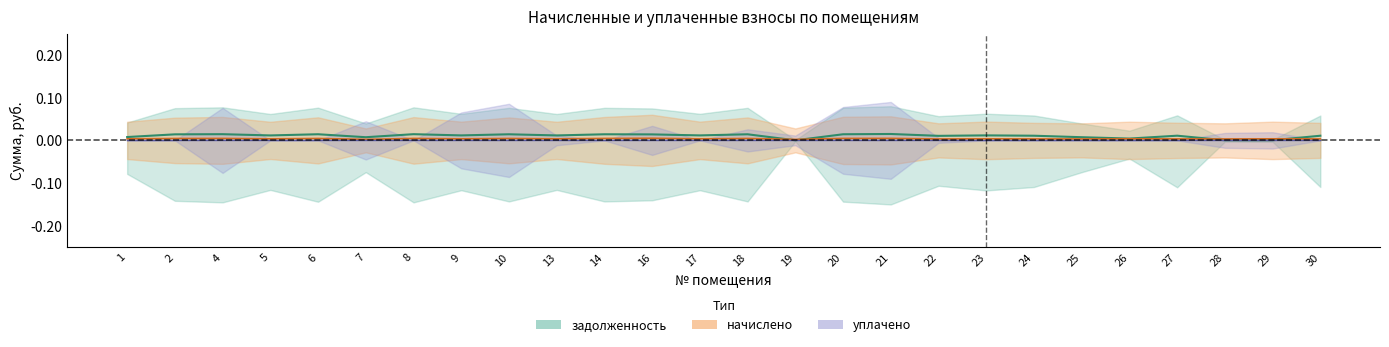

How many times do задолженность and начислено cross each other?

4